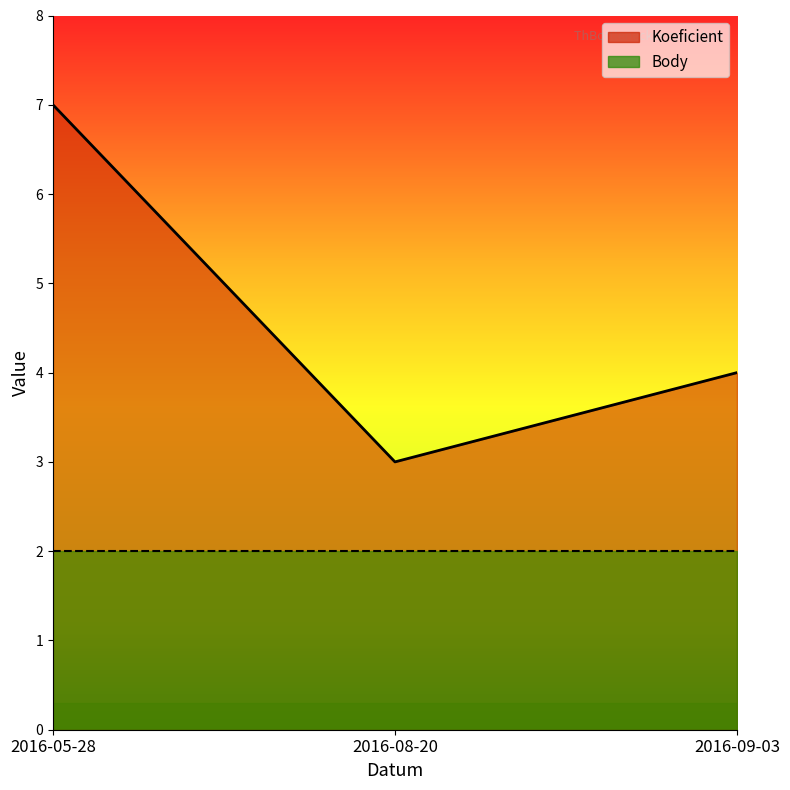

List the labels in order of value, smallest first.

2016-08-20, 2016-09-03, 2016-05-28